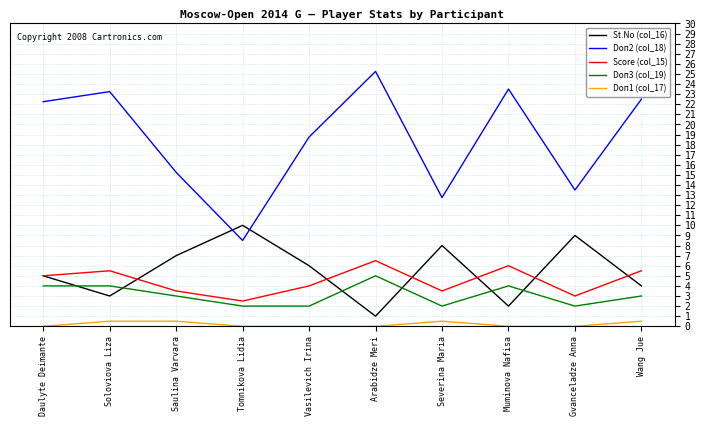

How many lines are shown in the chart?

5